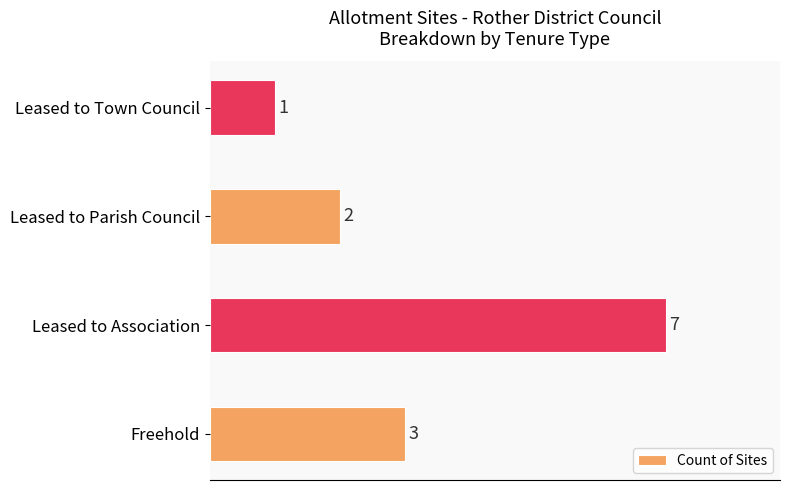

What is the greatest value displayed?

7